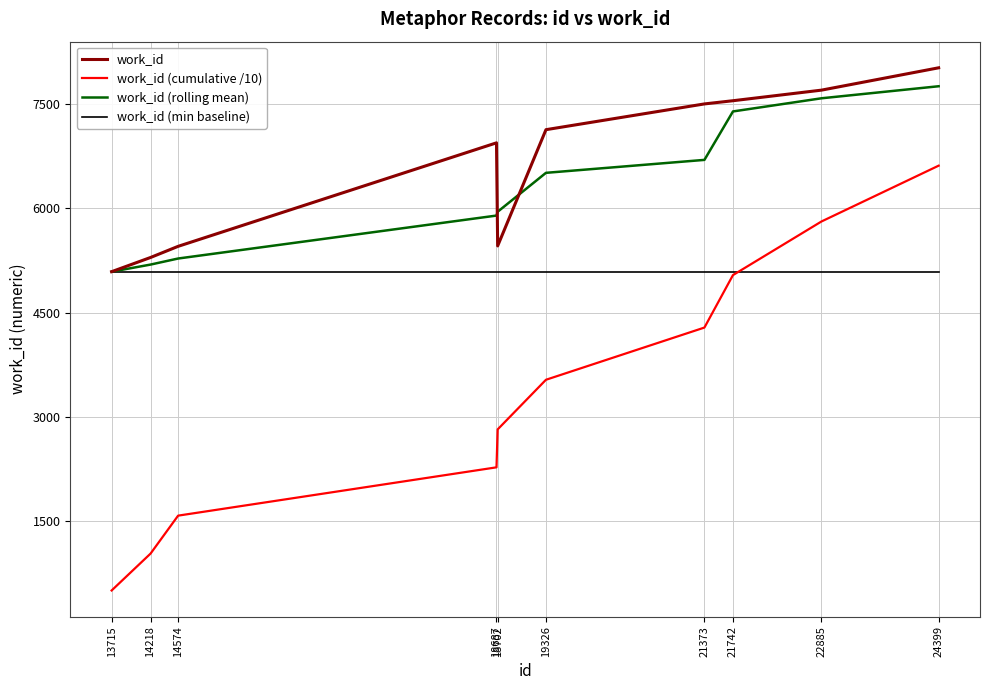

What are all the series names shown in the legend?

work_id, work_id (cumulative /10), work_id (rolling mean), work_id (min baseline)